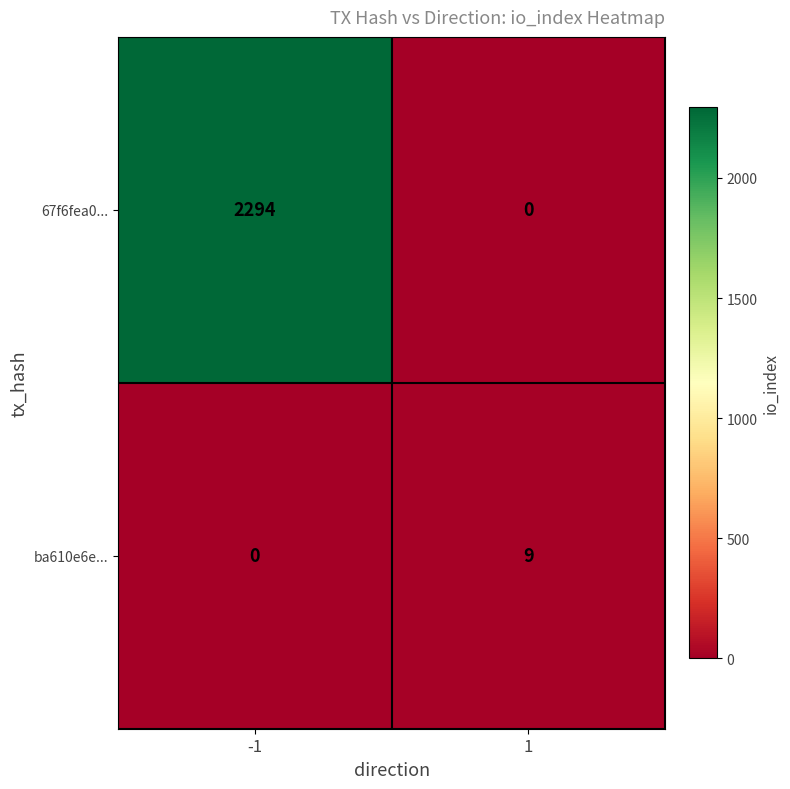

Which series has the largest range (max minus min)?

67f6fea0...